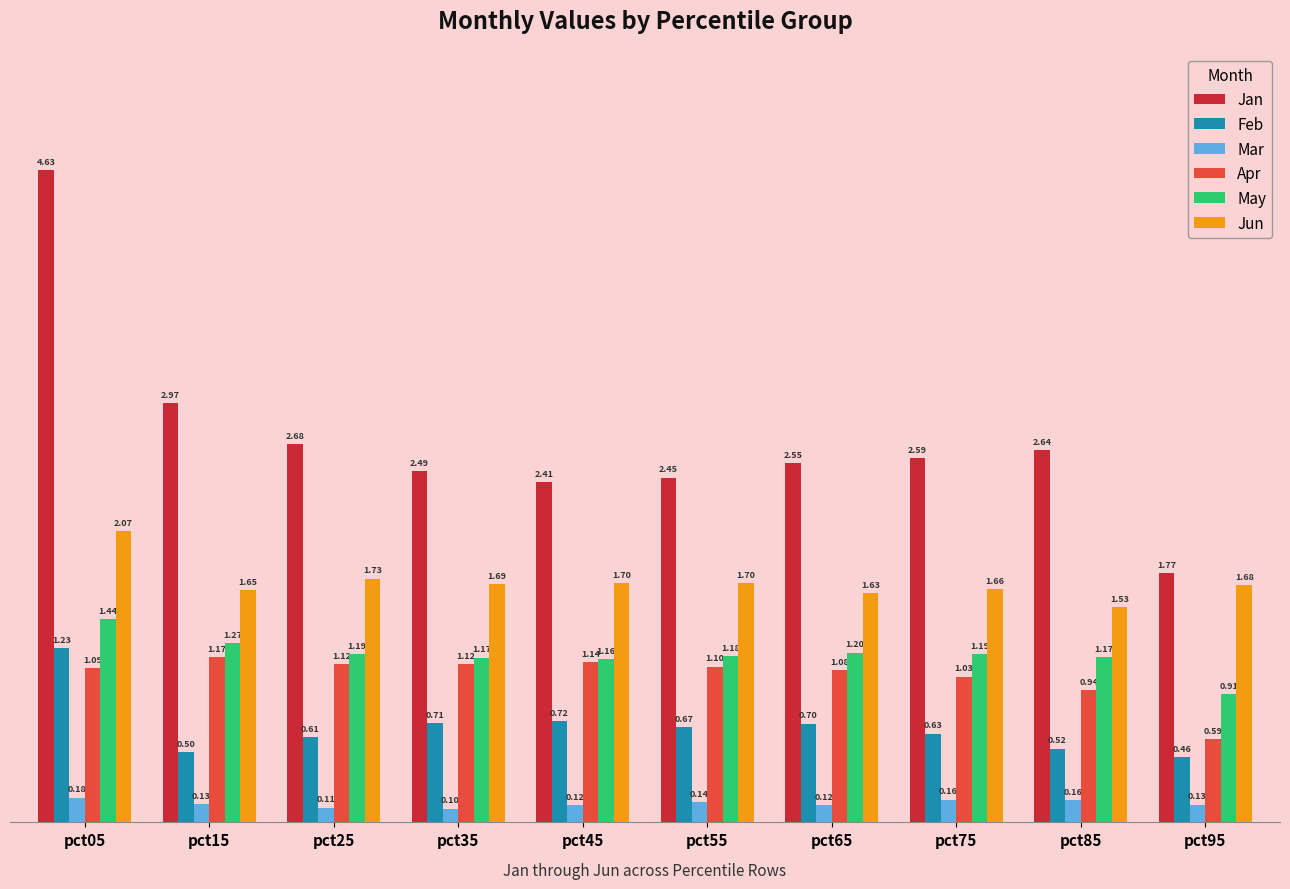

What is the sum of all Jun values?

17.0